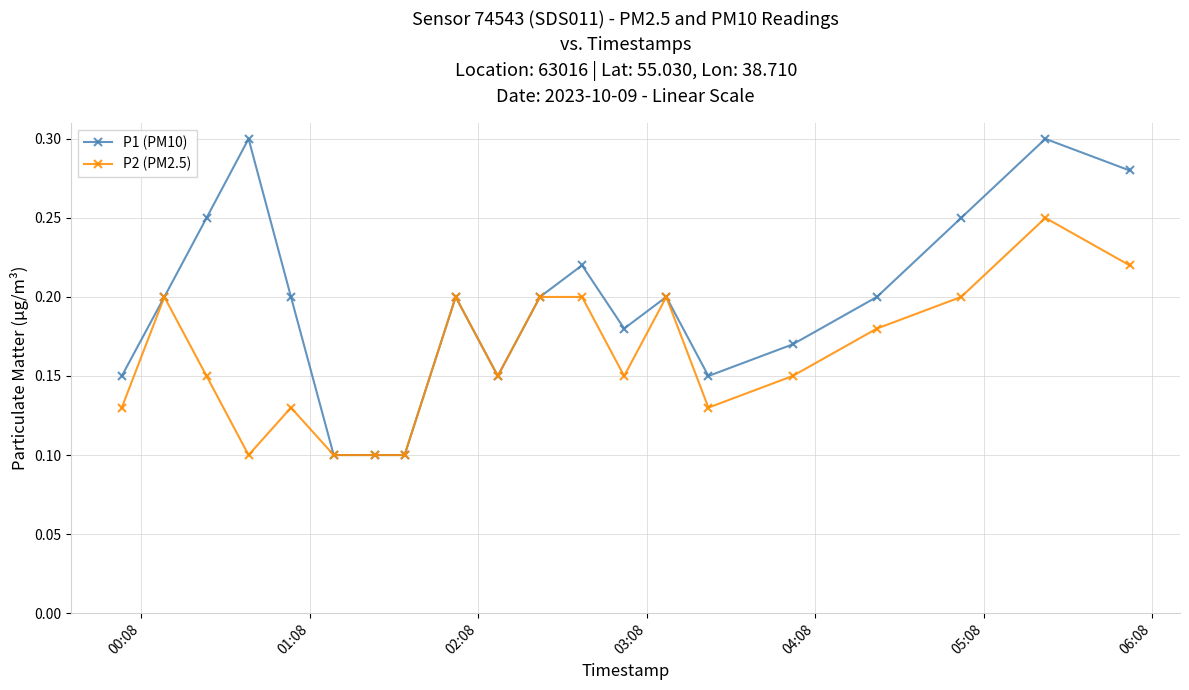

Count the P2 (PM2.5) values in the range 0 to 1.

20